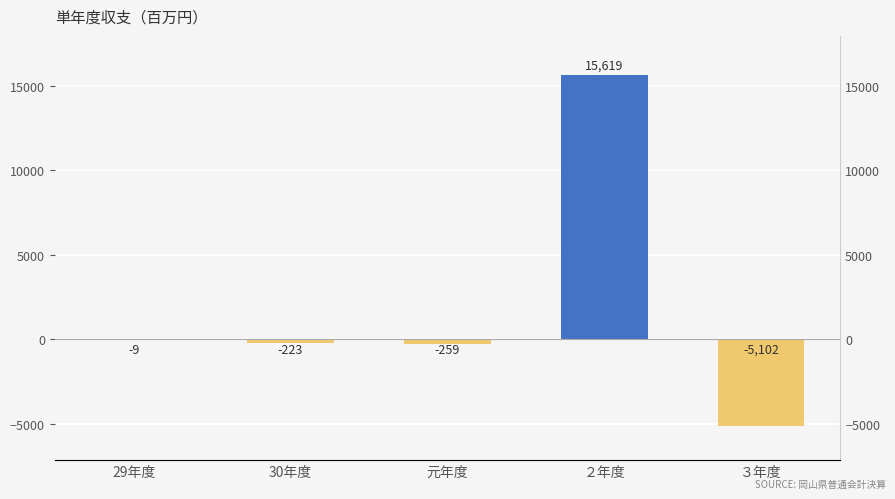

What is the change in value from 30年度 to ２年度?

+15842